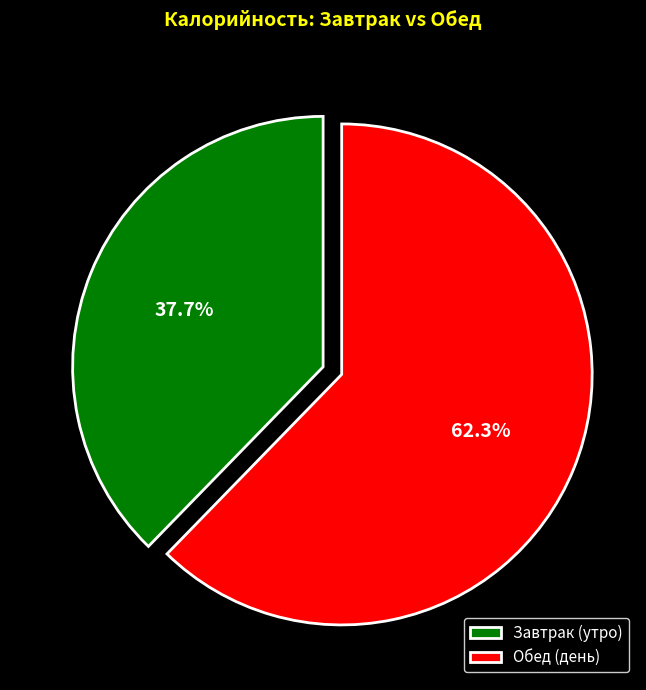

What is the ratio of the value at Завтрак (утро) to the value at Обед (день)?

0.6